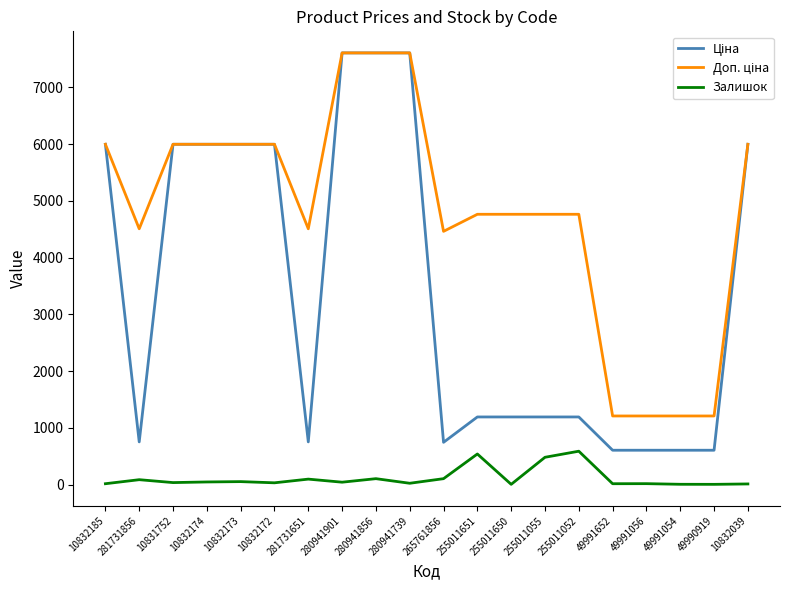

What is the total value across all series at 255011055?

6433.6